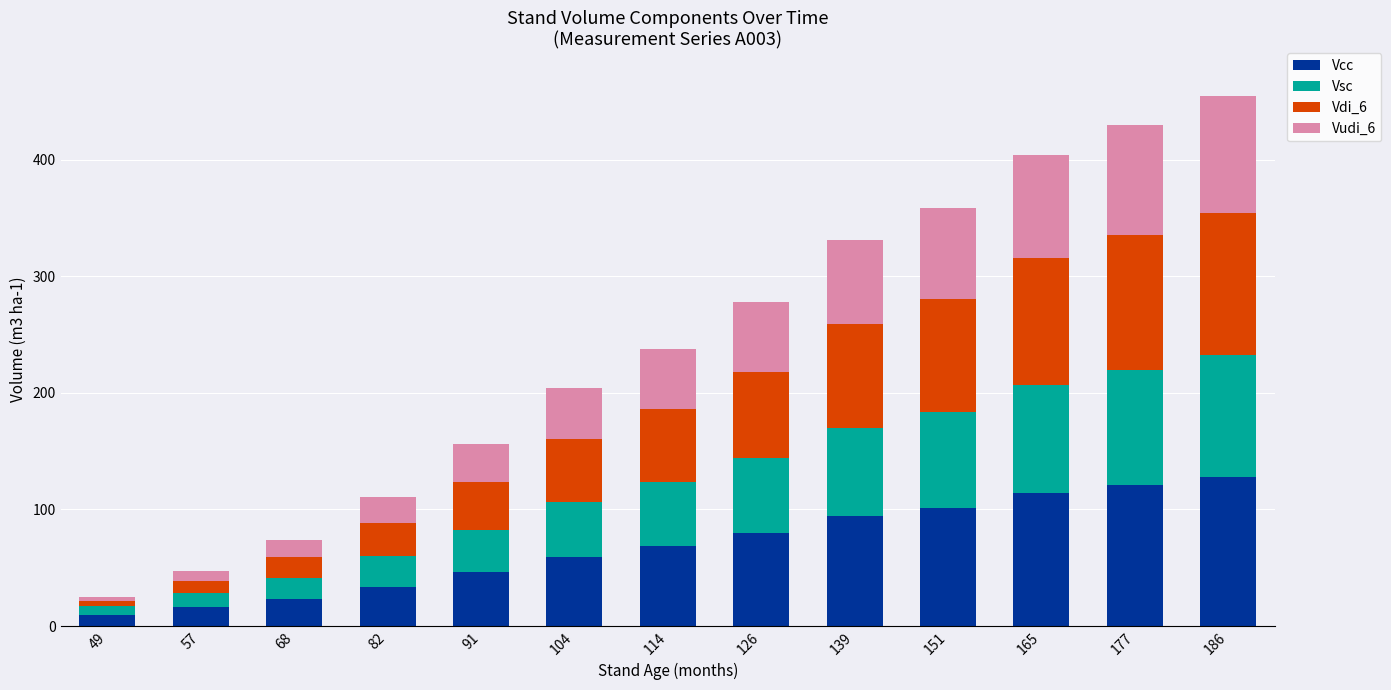

How many bars are there in total?

13